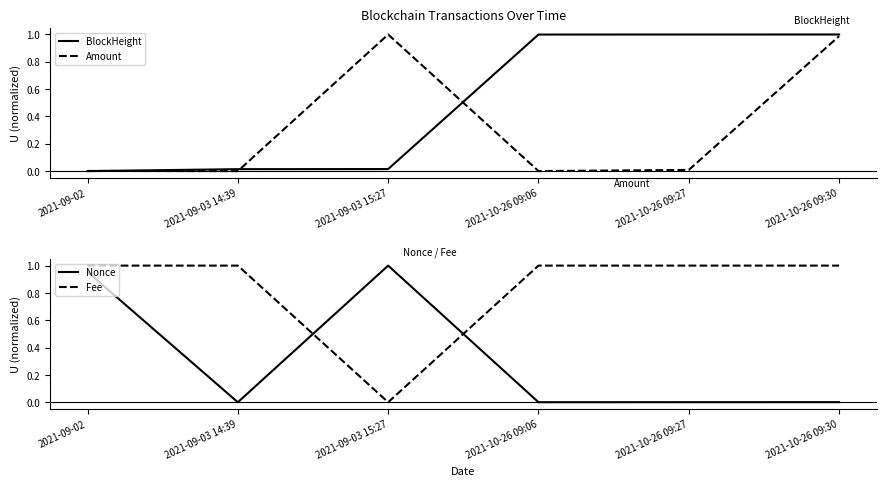

What is the difference between the maximum and minimum values in the Amount series?

1.0